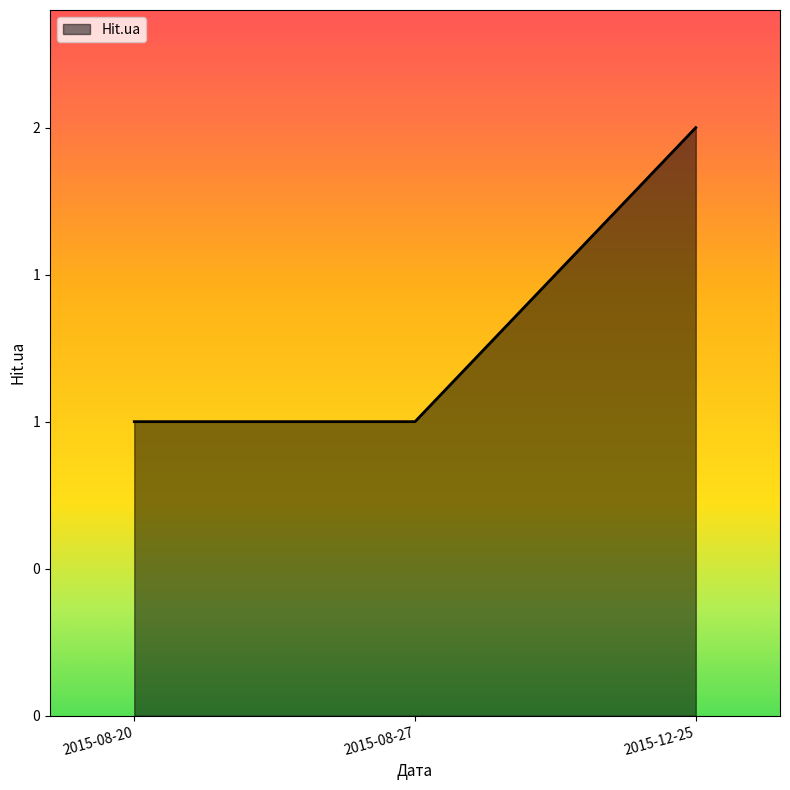

Does the chart display data point markers on the line(s)?

No